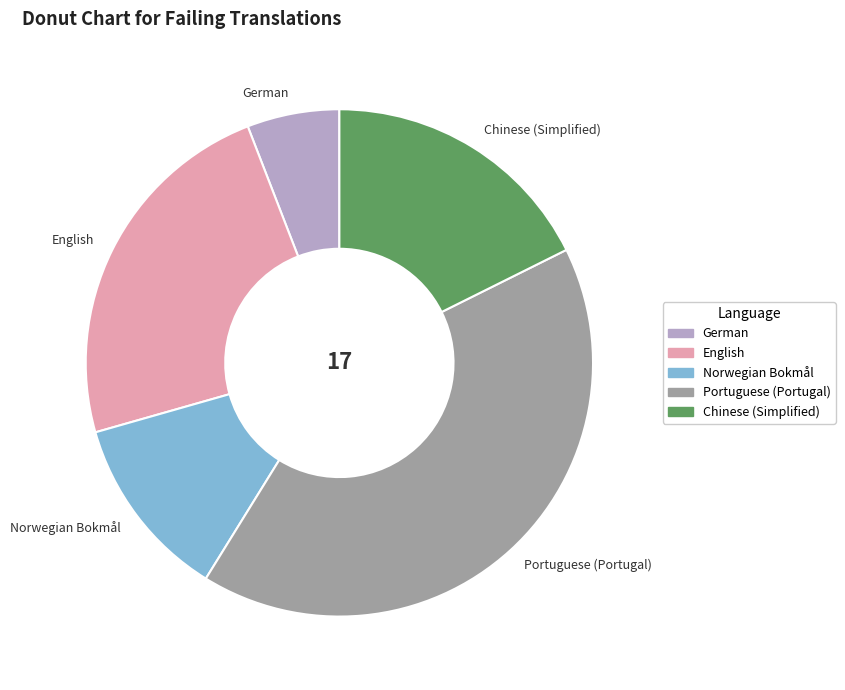

Rank the categories by value from lowest to highest.

German, Norwegian Bokmål, Chinese (Simplified), English, Portuguese (Portugal)